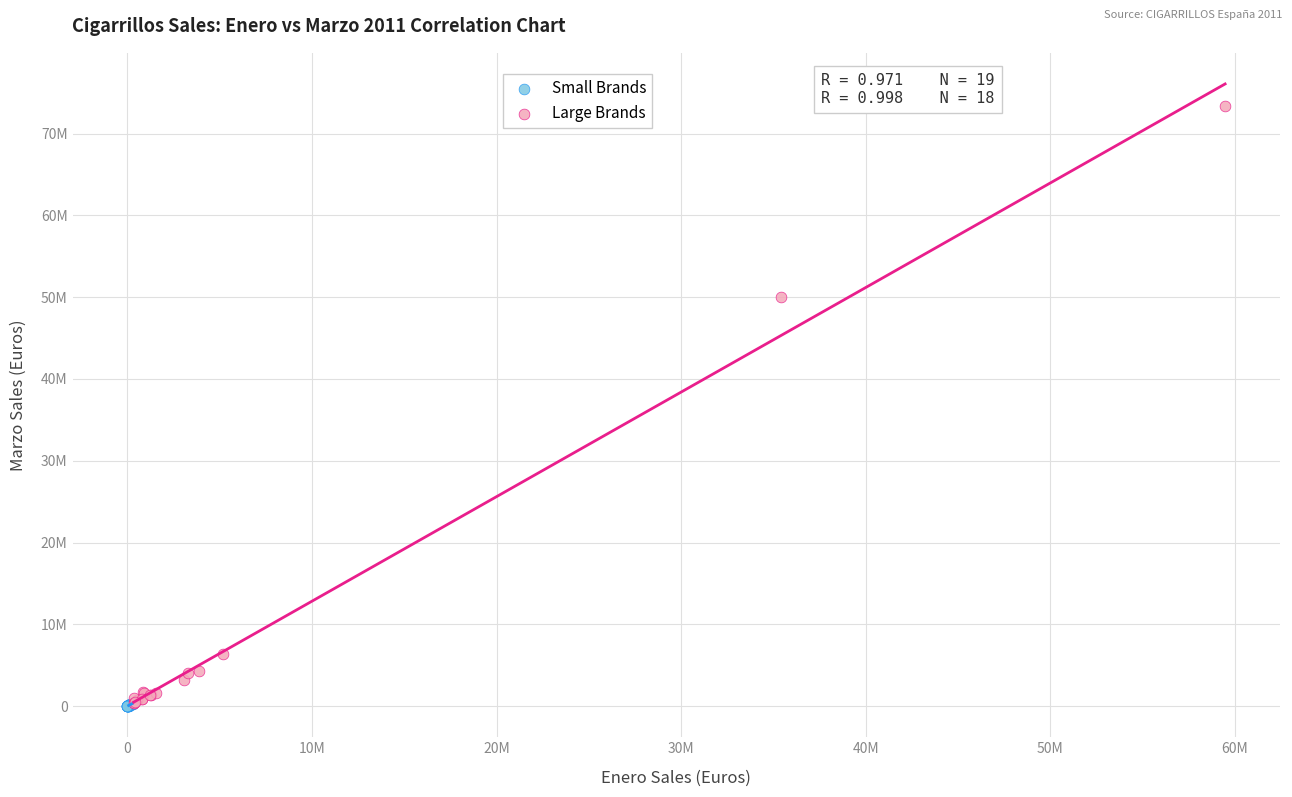

Which series has the widest spread of Y values?

Large Brands